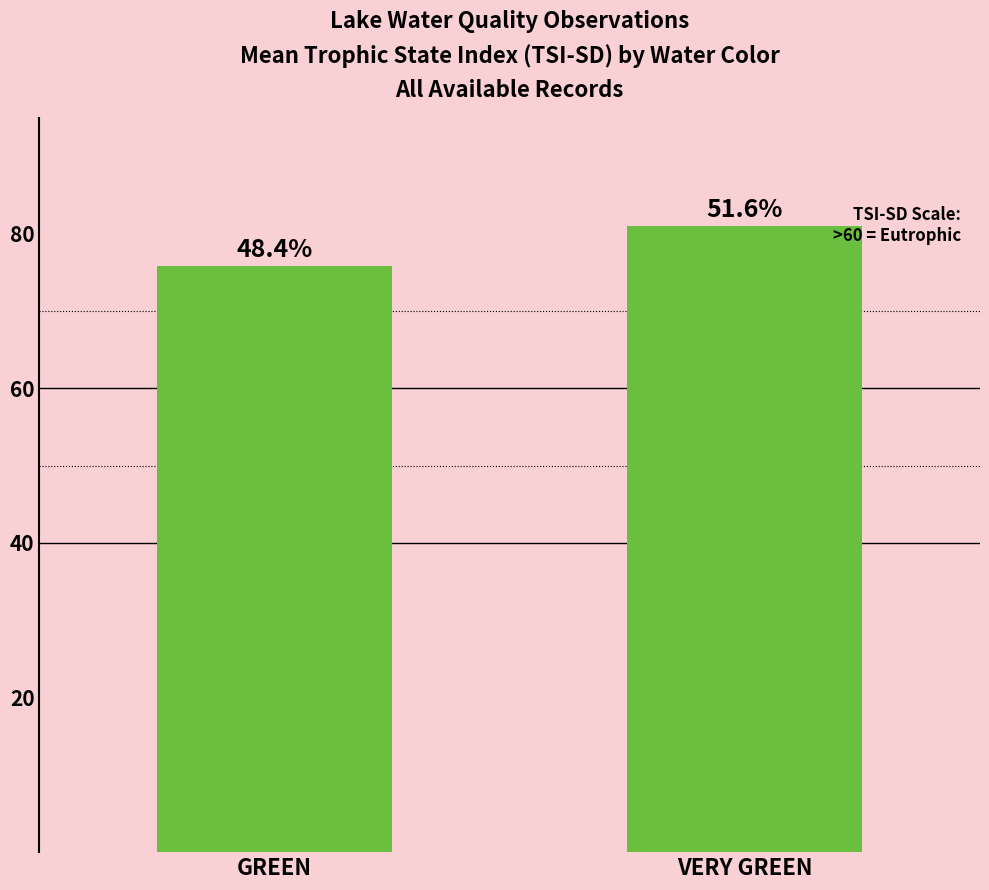

Are the bars horizontal?

No